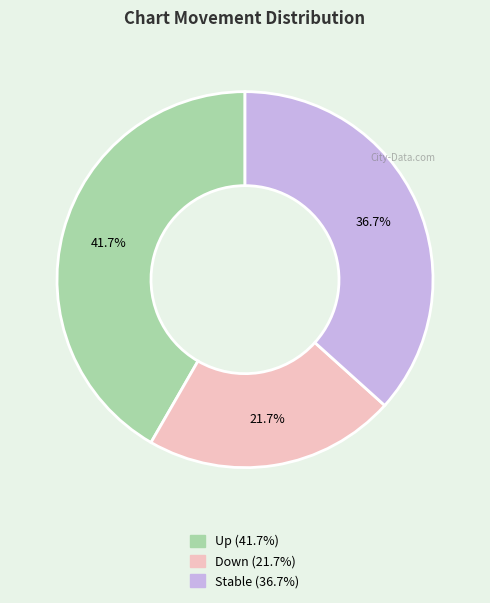

Does any single category account for the majority?

No